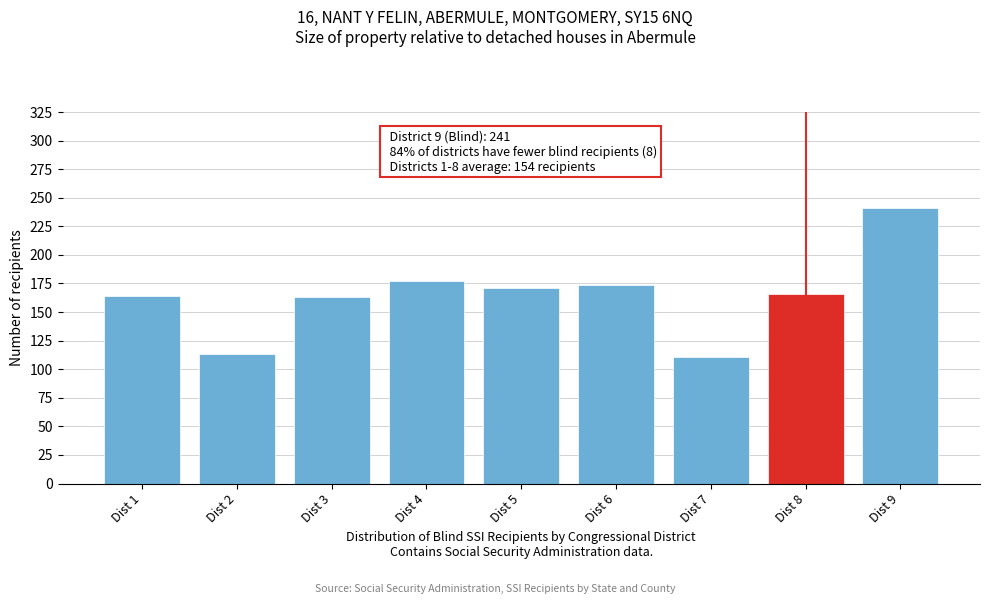

What is the smallest value displayed?

111